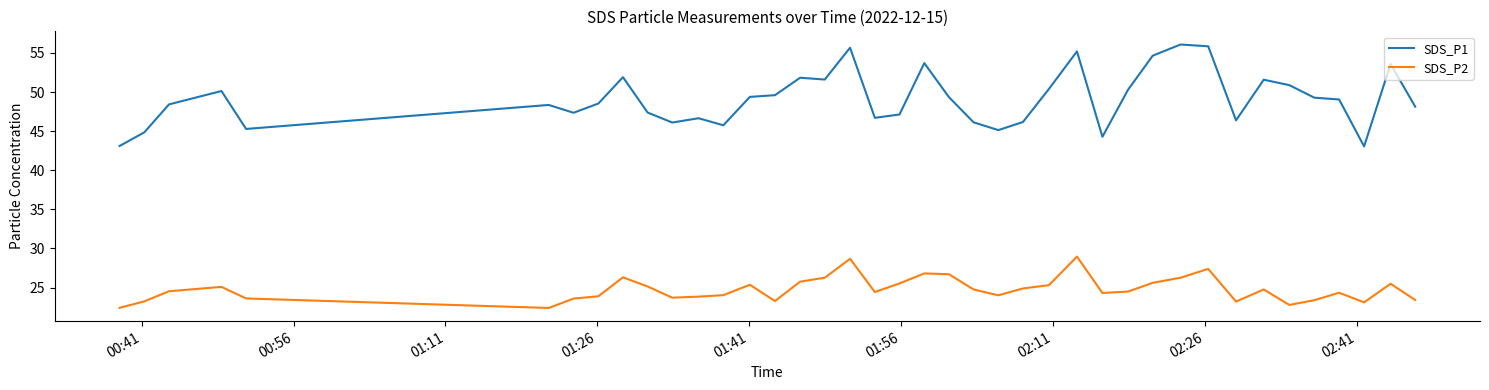

Rank the series by their average value, from highest to lowest.

SDS_P1, SDS_P2